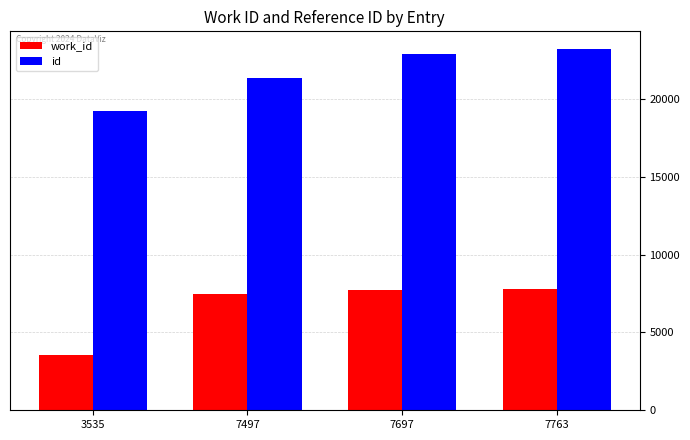

Count the number of data series in this chart.

2